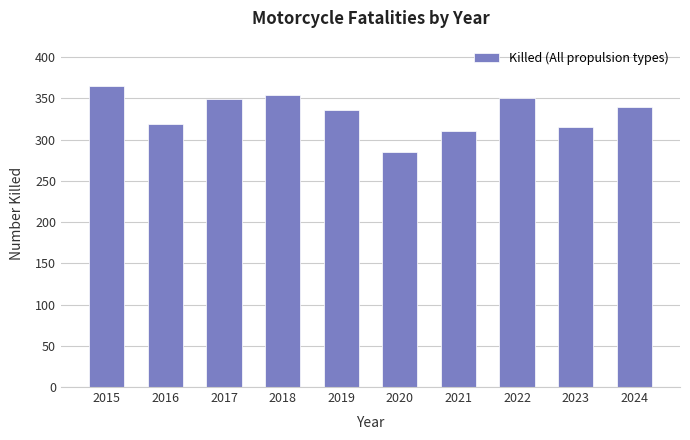

Which has a higher value, 2018 or 2021?

2018